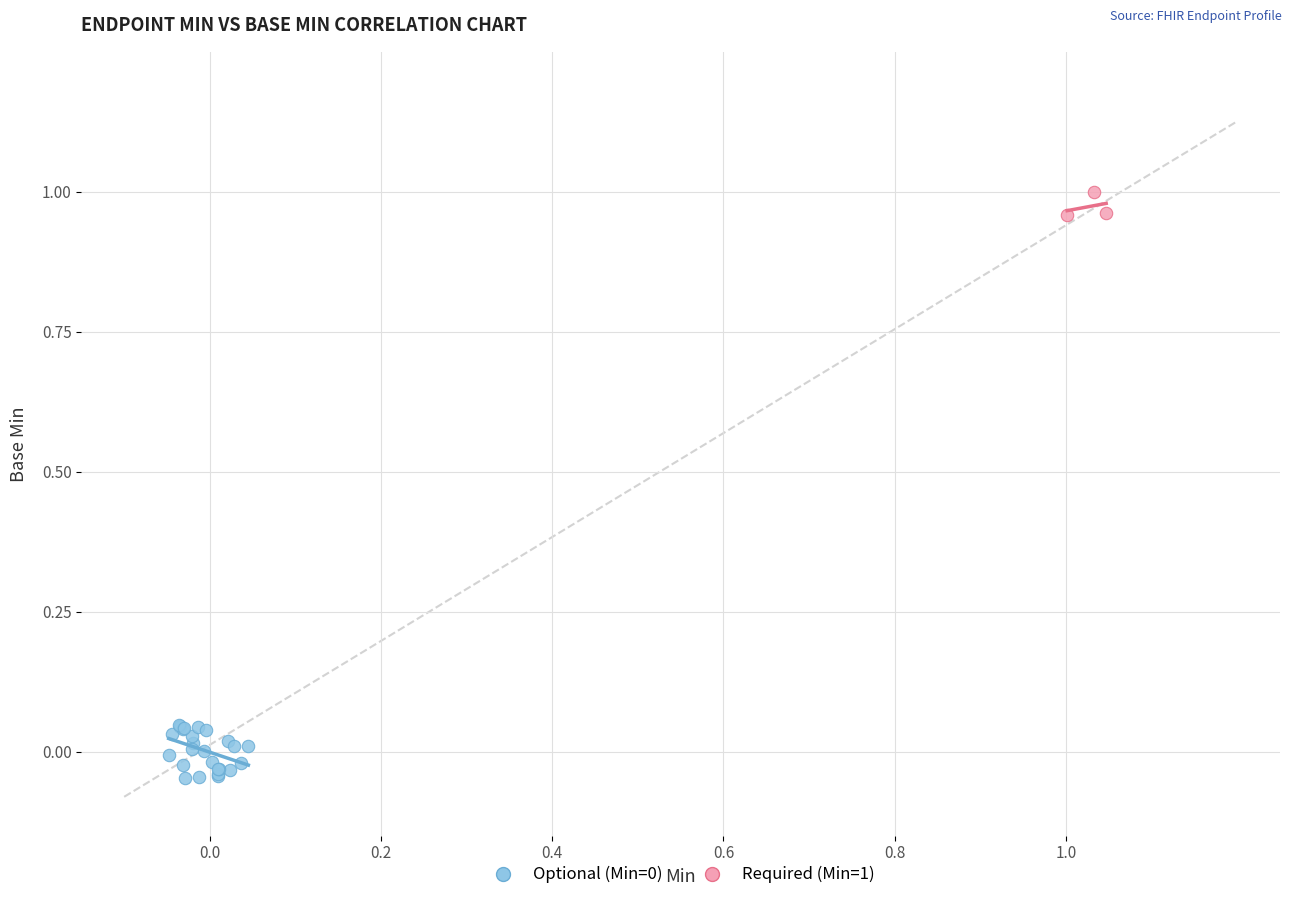

Which series reaches the maximum Y coordinate?

Required (Min=1)